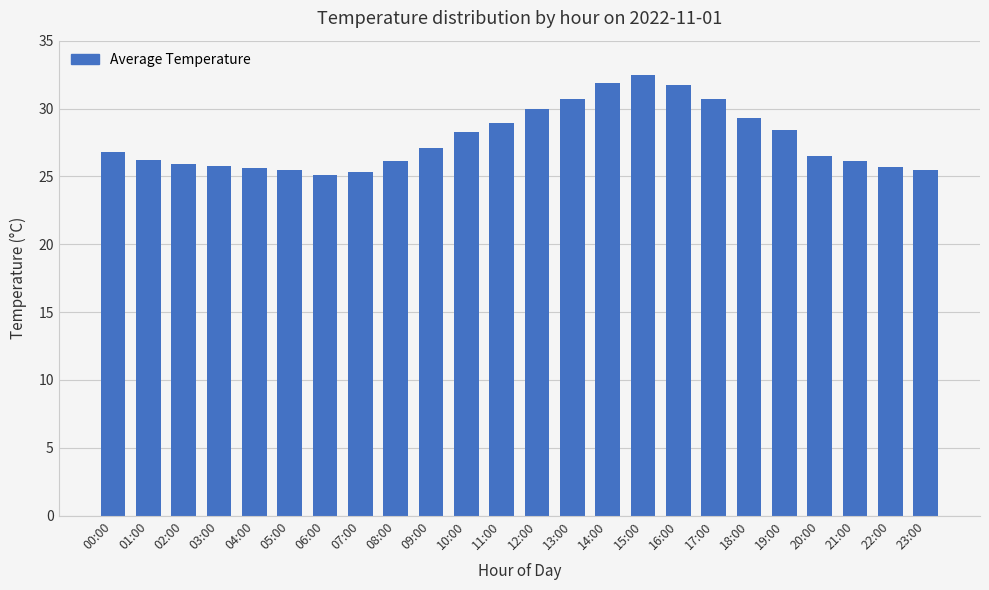

What is the ratio of the value at 11:00 to the value at 20:00?

1.1